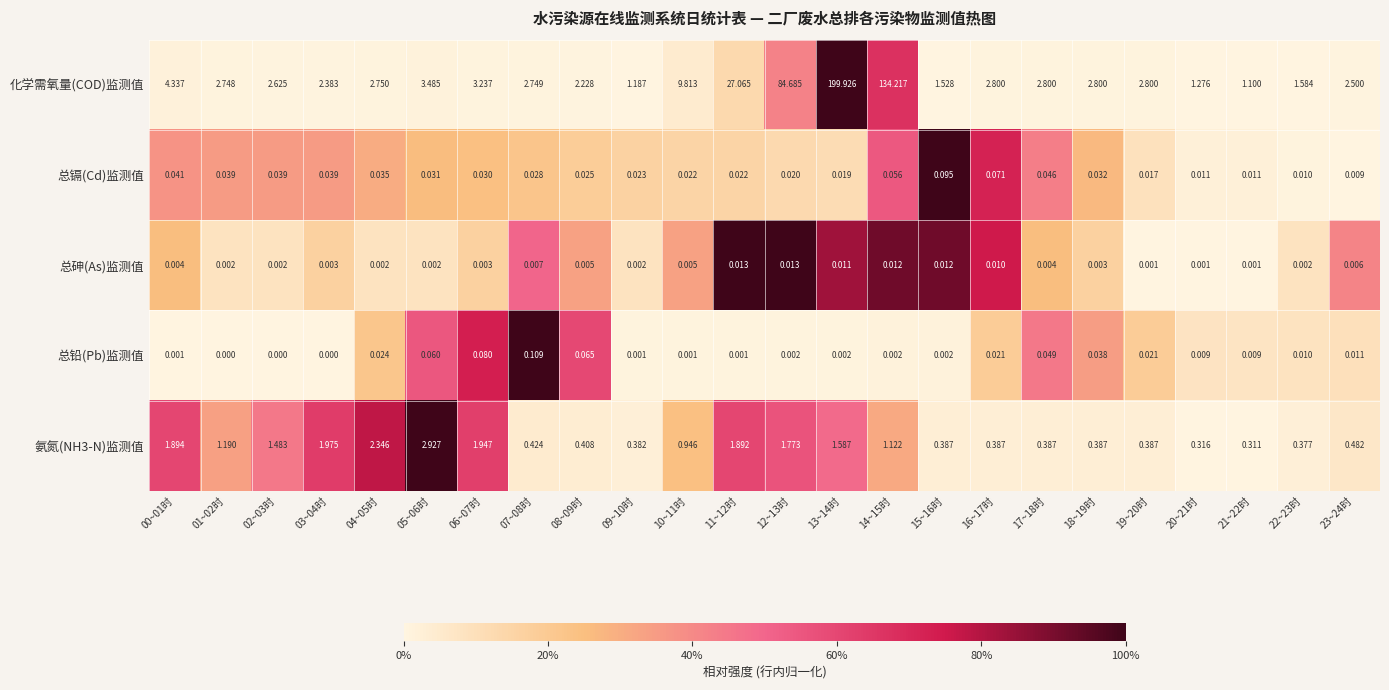

Between 16~17时 and 21~22时, which series saw the biggest shift?

化学需氧量(COD)监测值